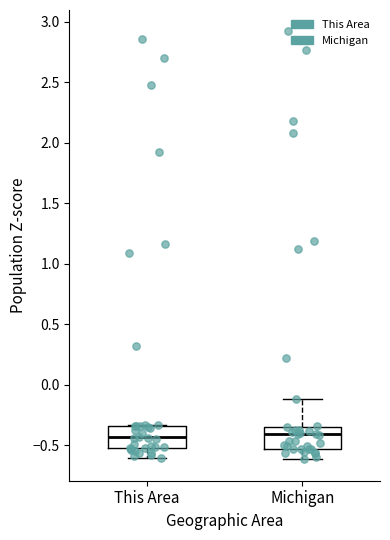

Reading left to right, read every box against the y-axis: the position of its median line, the range the box covers, and the ends of its whiskers. The values are not printed on the chart, so give them approximately, as read against the axis.

This Area: median -0.45, box -0.50 to -0.35, whiskers -0.60 to -0.35
Michigan: median -0.40, box -0.55 to -0.35, whiskers -0.60 to -0.10